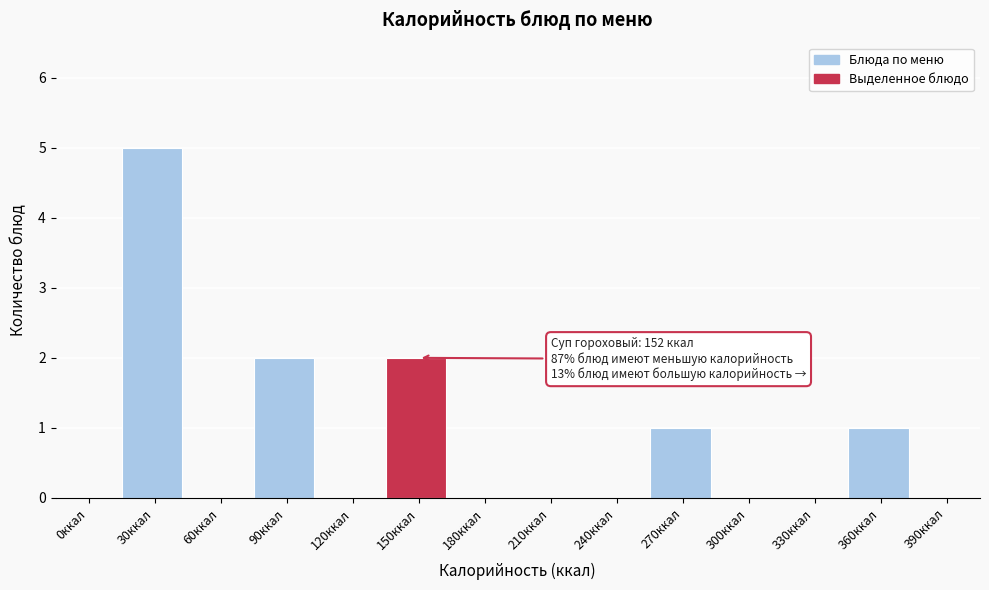

Reading right to left, list all the values displayed in this chart.

390ккал=0	360ккал=1	330ккал=0	300ккал=0	270ккал=1	240ккал=0	210ккал=0	180ккал=0	150ккал=2	120ккал=0	90ккал=2	60ккал=0	30ккал=5	0ккал=0